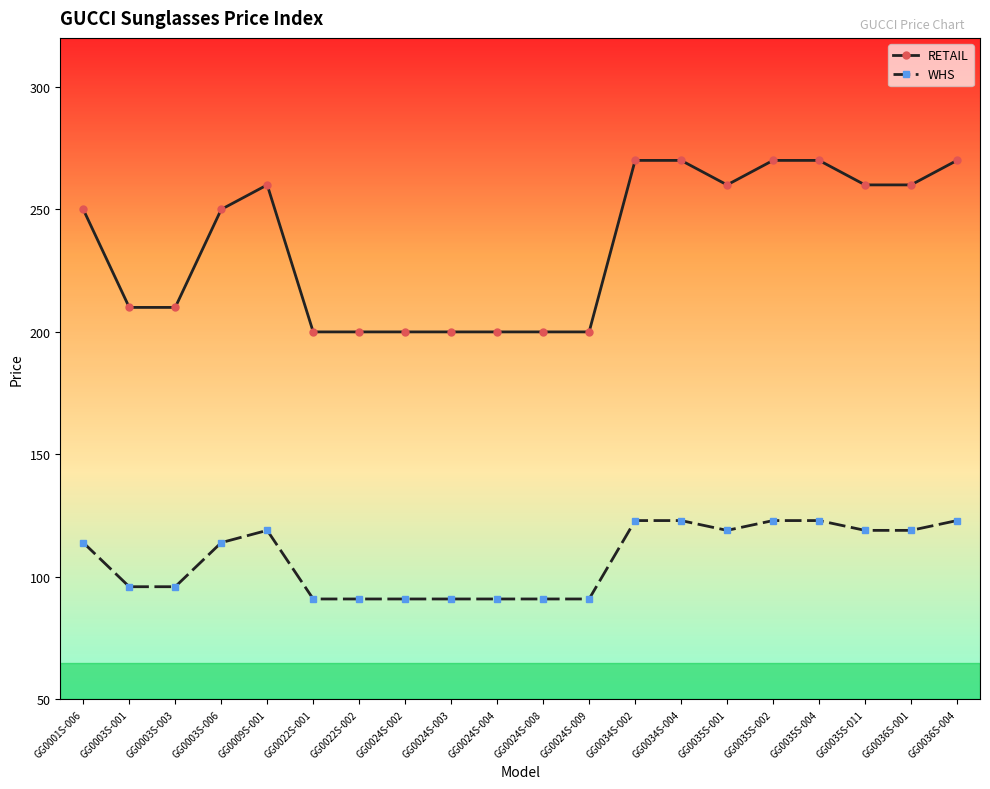

True or false: WHS and RETAIL intersect in this chart.

False